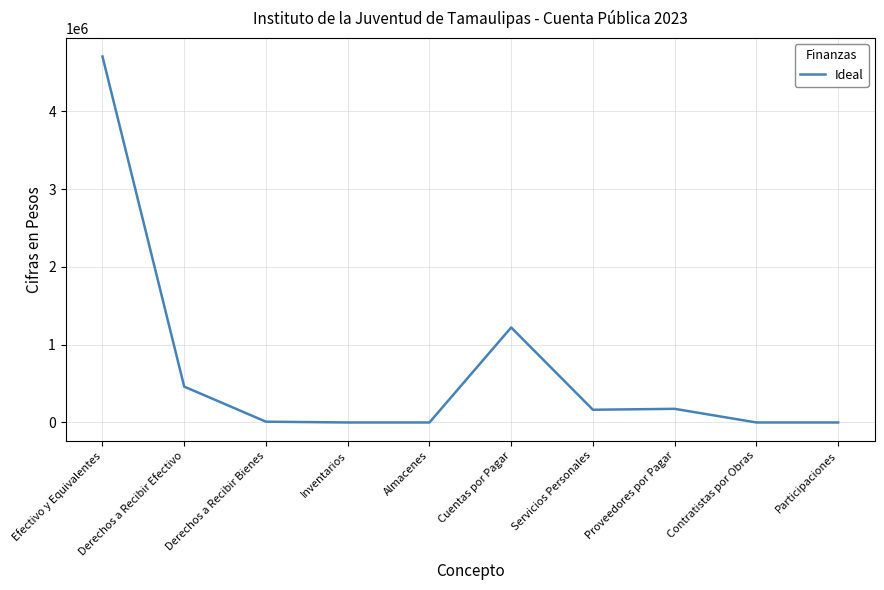

True or false: the data has more than 0 interior local peaks.

True